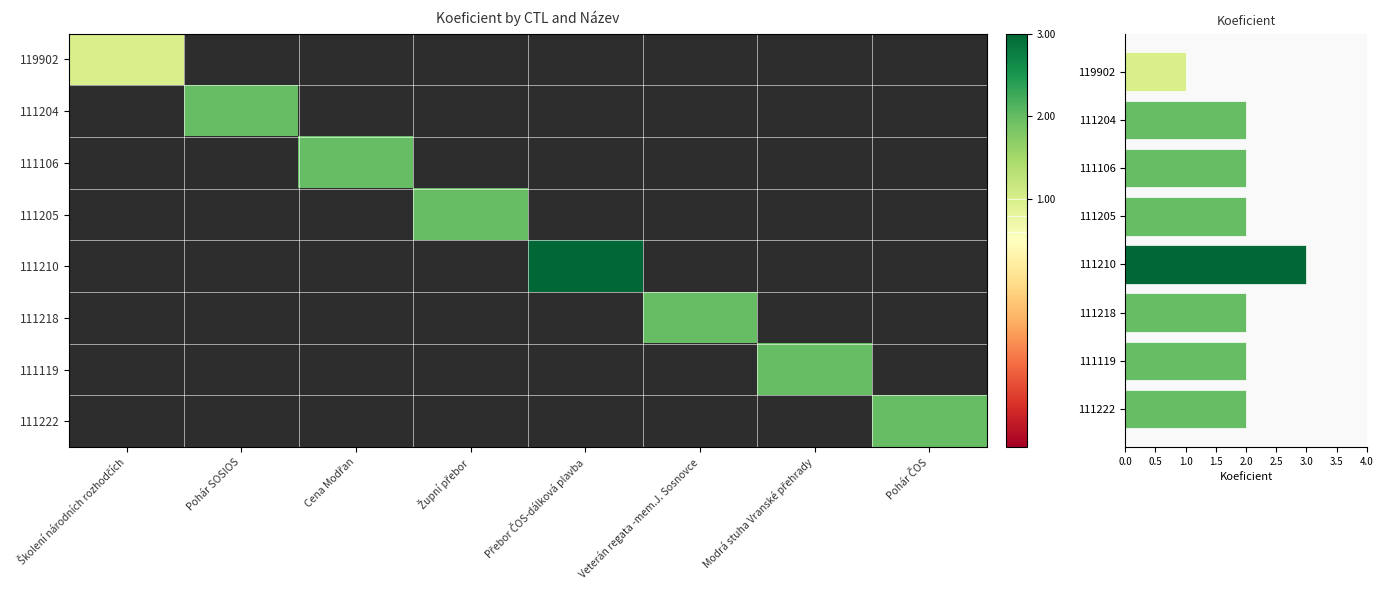

Rank the series by their average value, from lowest to highest.

119902, 111204, 111106, 111205, 111210, 111218, 111119, 111222, Koeficient